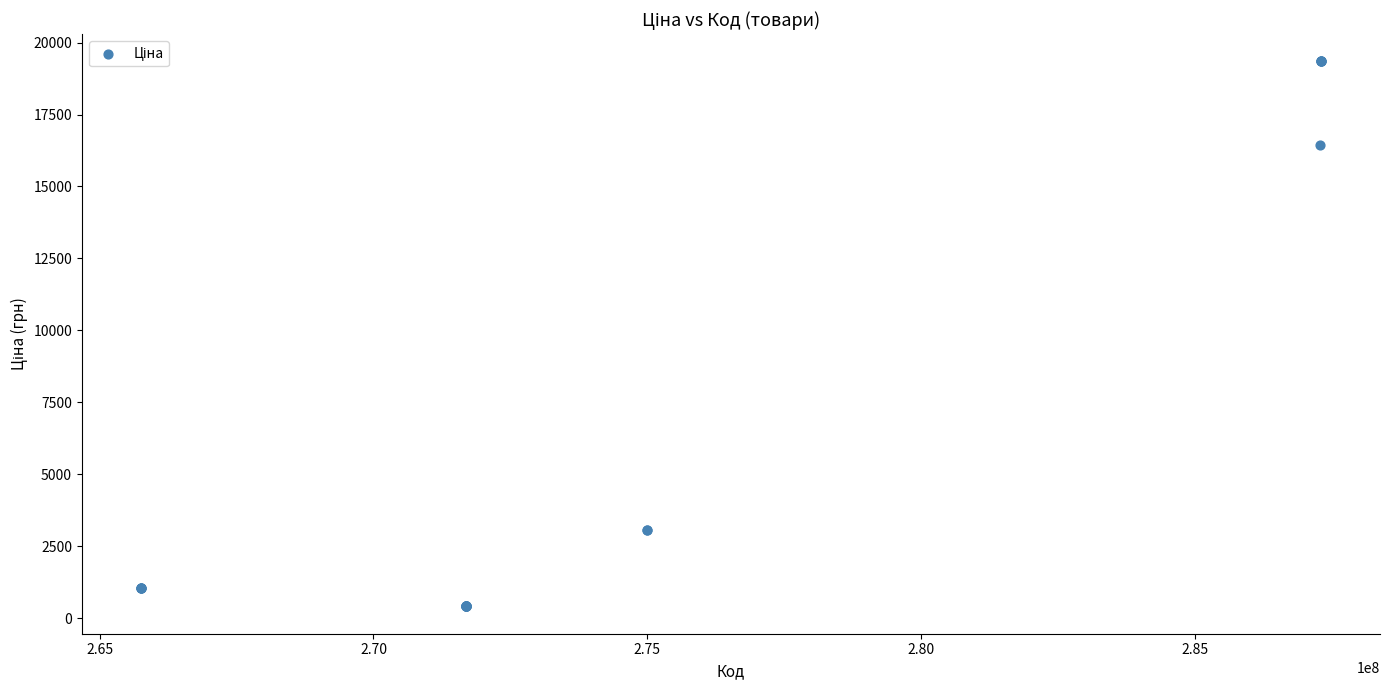

What Y value in the scatter plot is closest to 9873?

16448.2